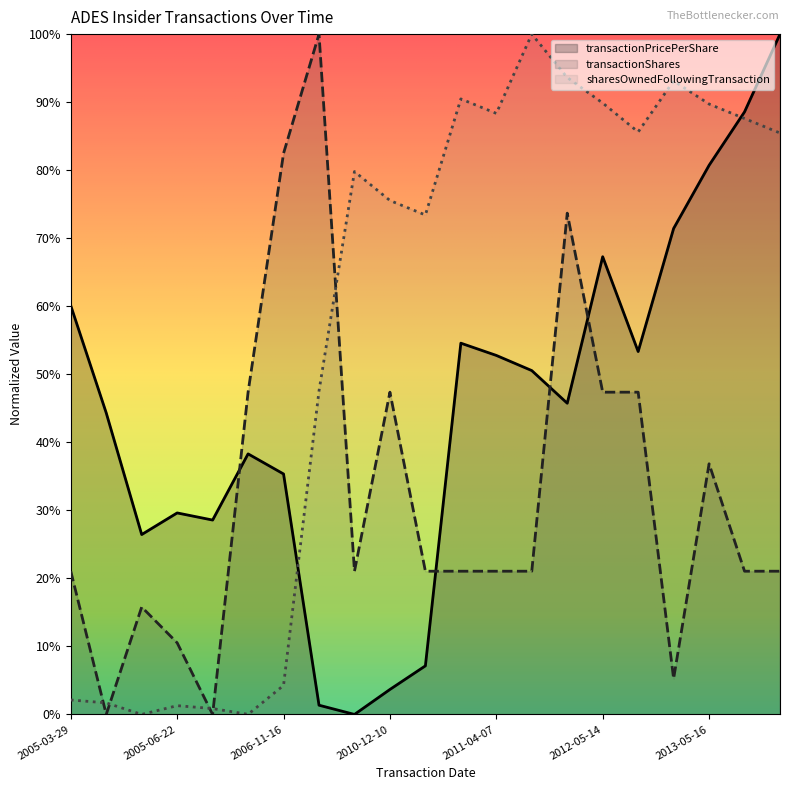

Rank the series by their maximum value, from highest to lowest.

transactionPricePerShare, transactionShares, sharesOwnedFollowingTransaction